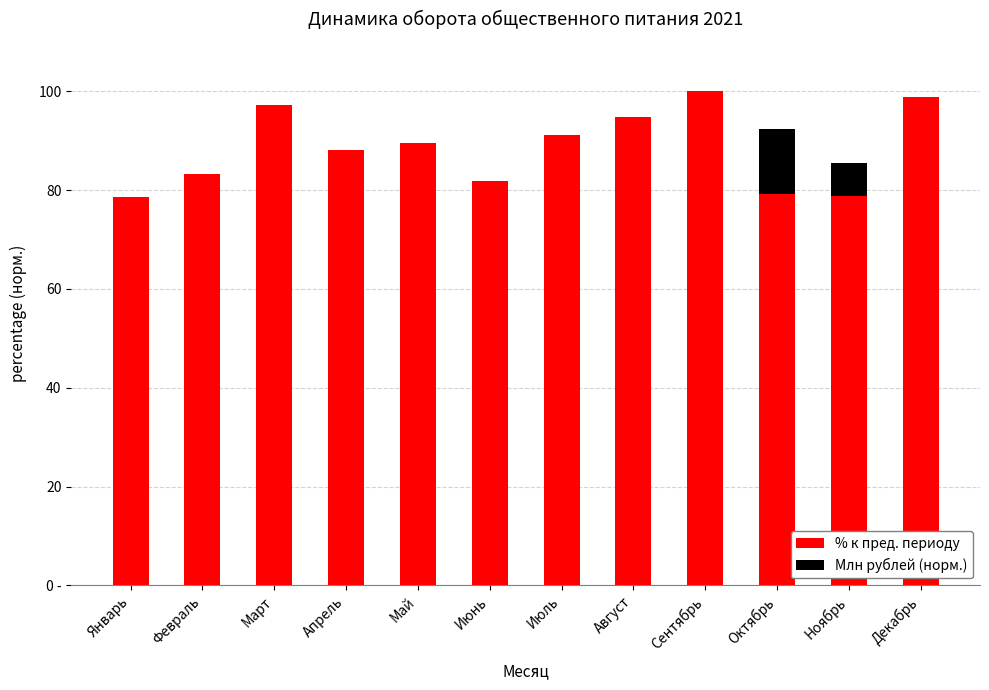

What are all the series names shown in the legend?

% к пред. периоду, Млн рублей (норм.)